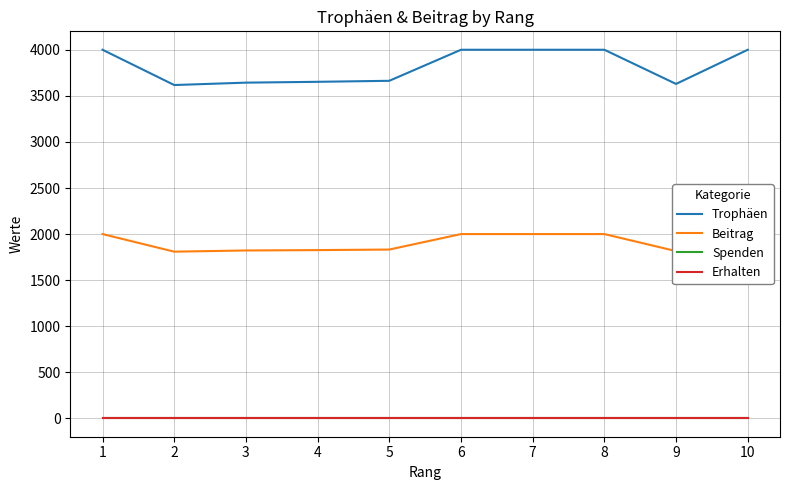

True or false: Trophäen has a value of 2310 at 1.

False